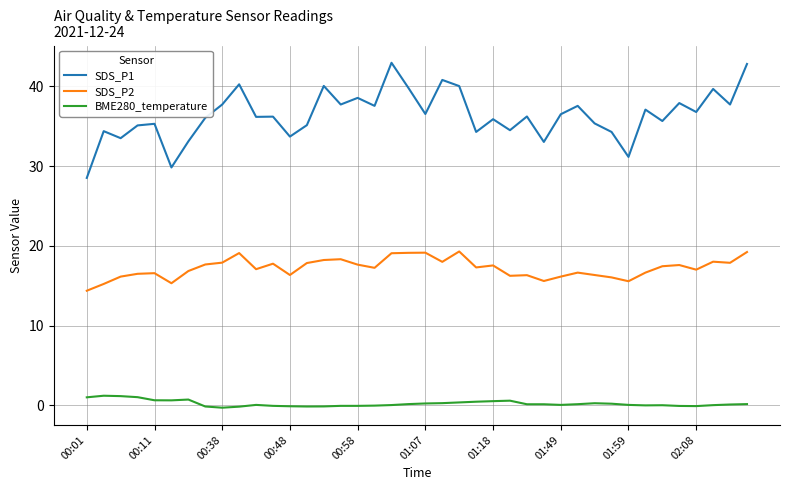

True or false: SDS_P2 and SDS_P1 intersect in this chart.

False